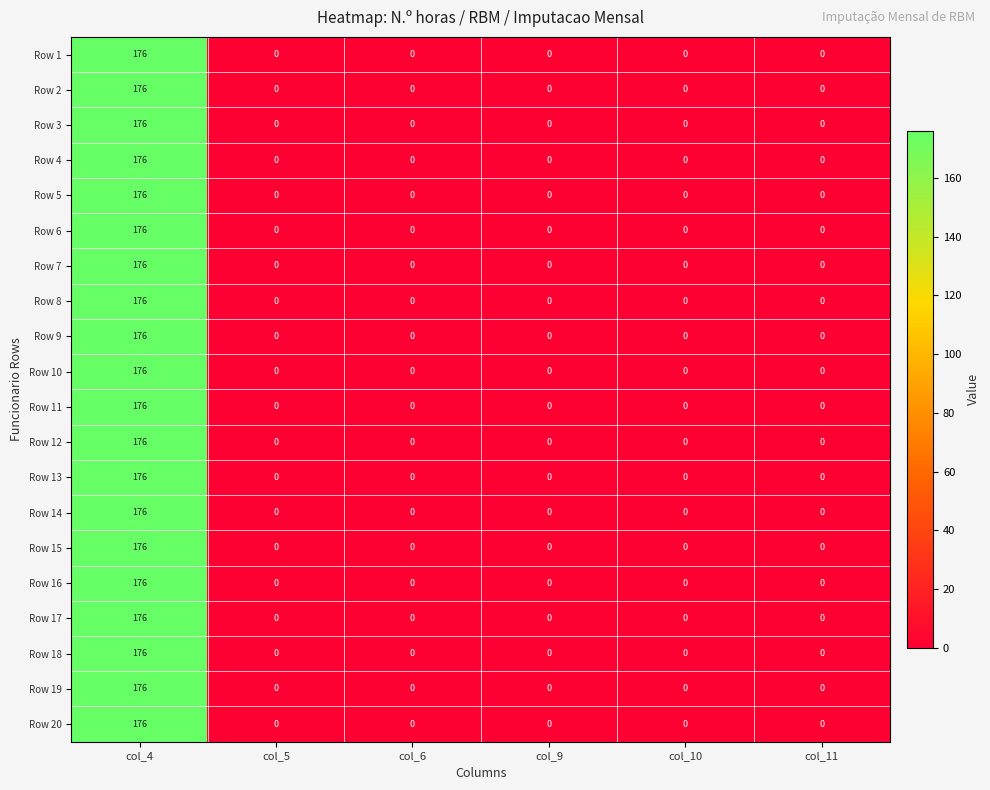

What is the average value of the Row 5 series?

29